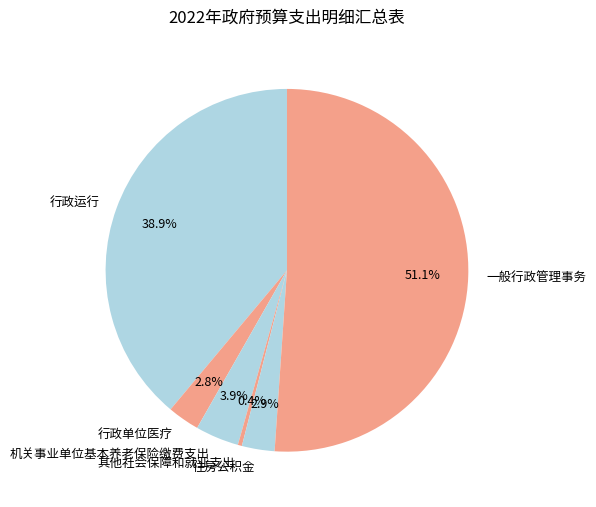

Does 一般行政管理事务 represent more than half of the total?

Yes